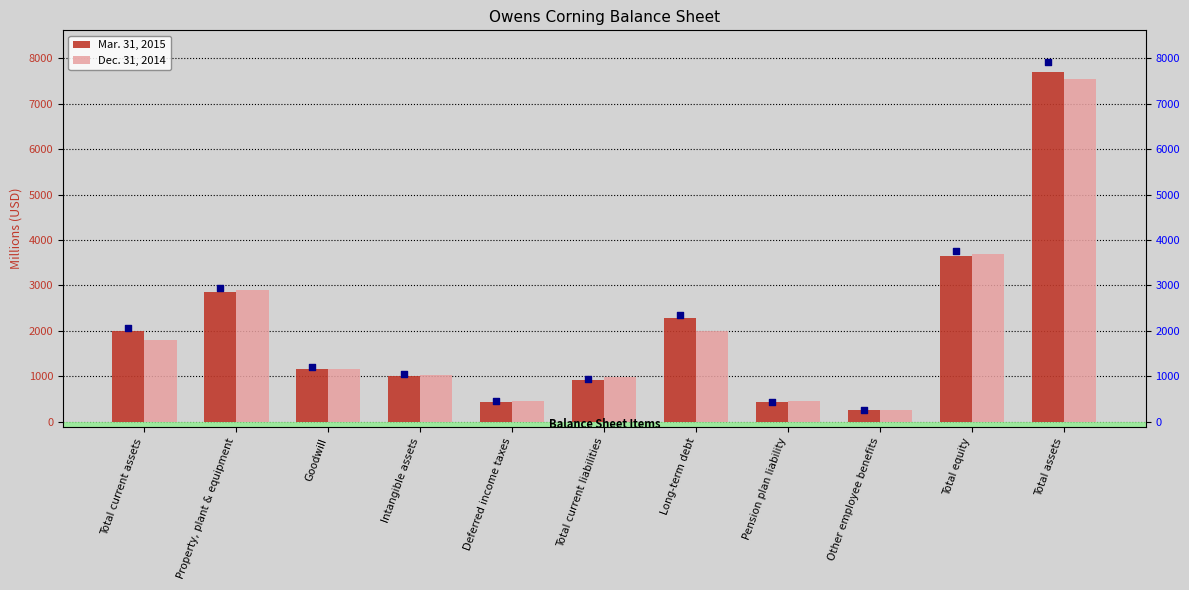

At how many categories does at least one series exceed 5025?

1